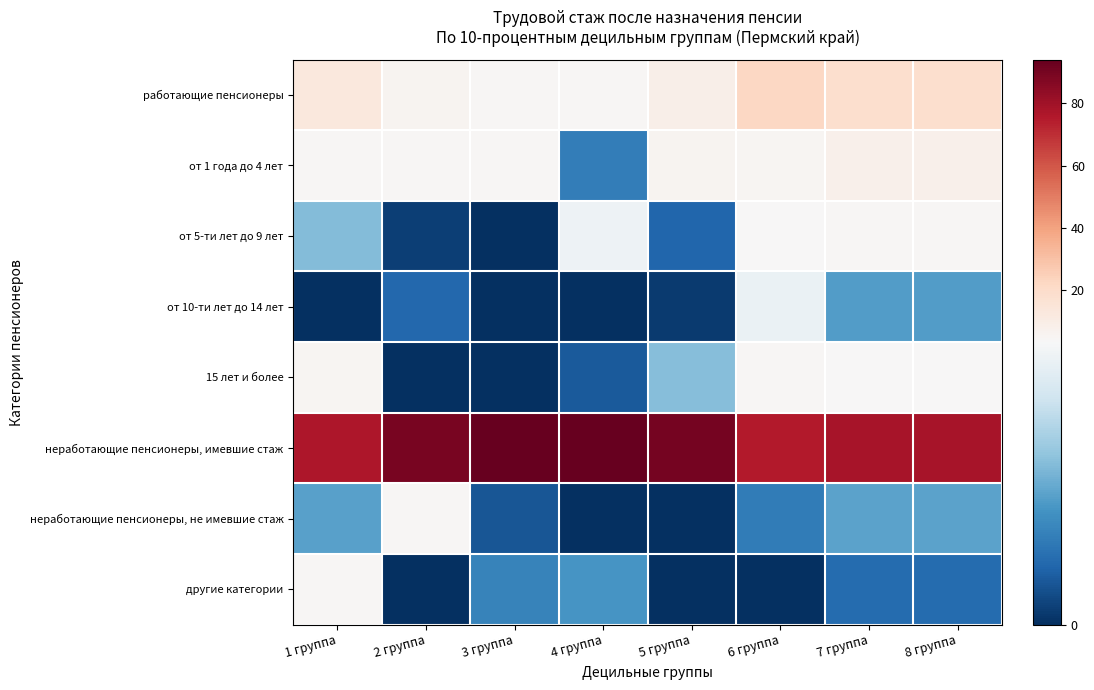

How many data points does each series have?

8